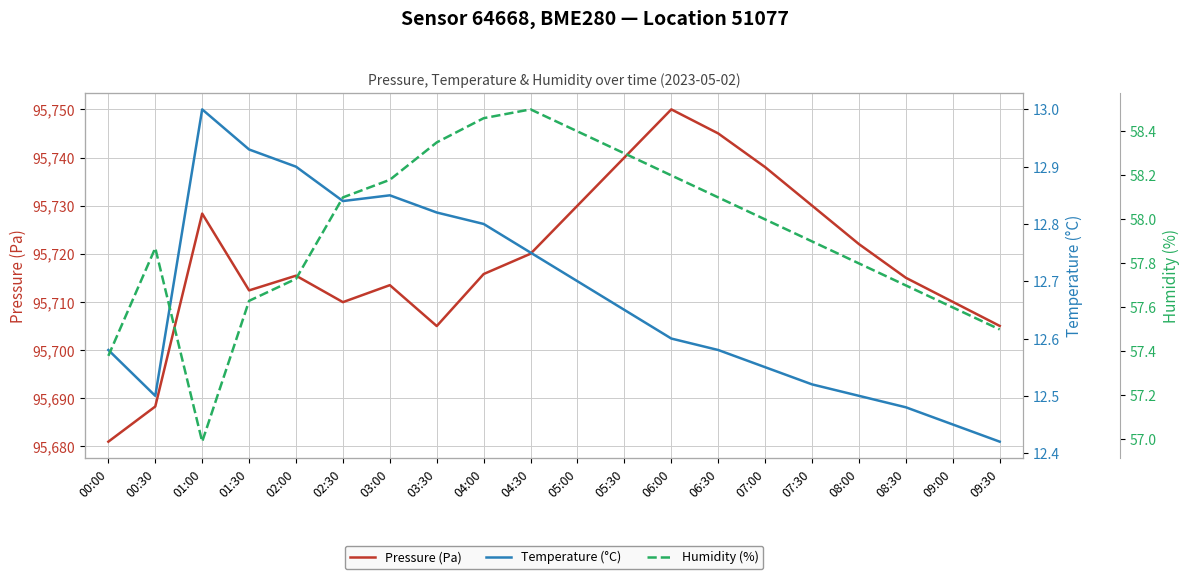

What is the difference between the maximum and minimum values in the Pressure (Pa) series?

69.1